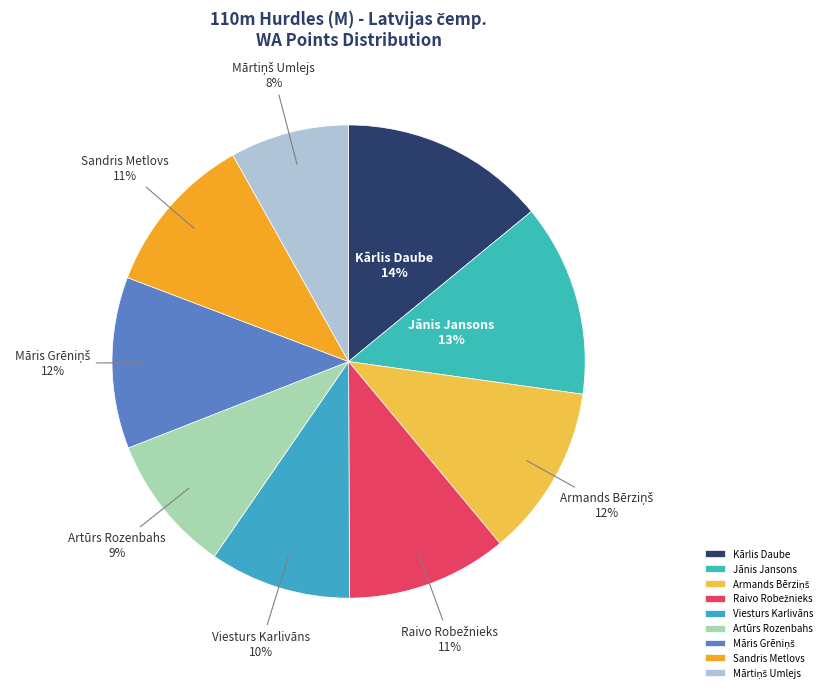

To the nearest percent, what percentage of the pie is Kārlis Daube?

14%